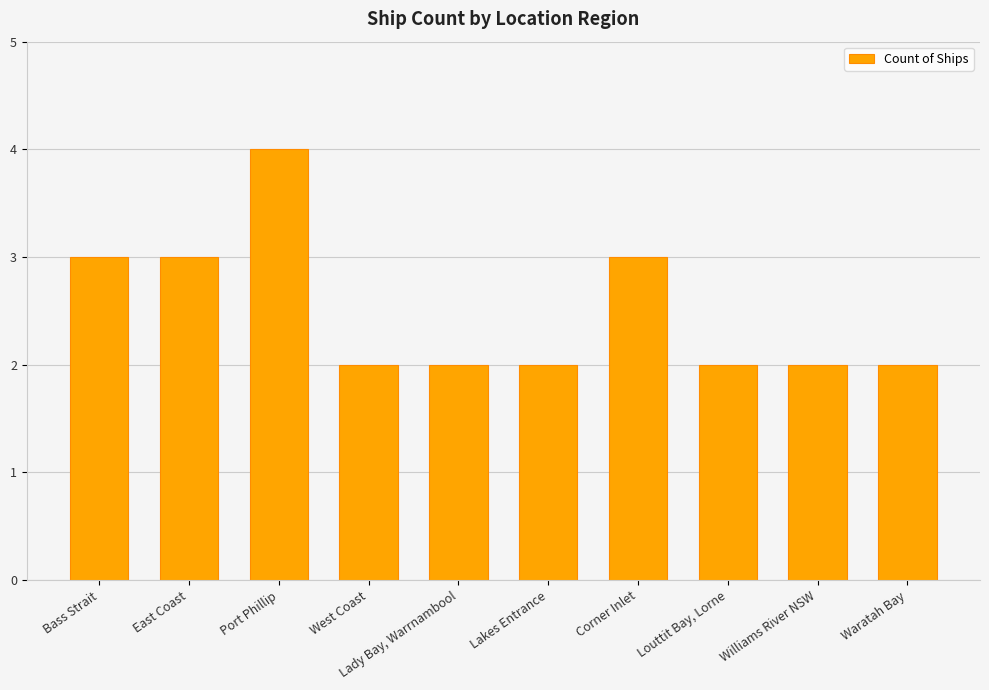

What is the sum of all values?

25